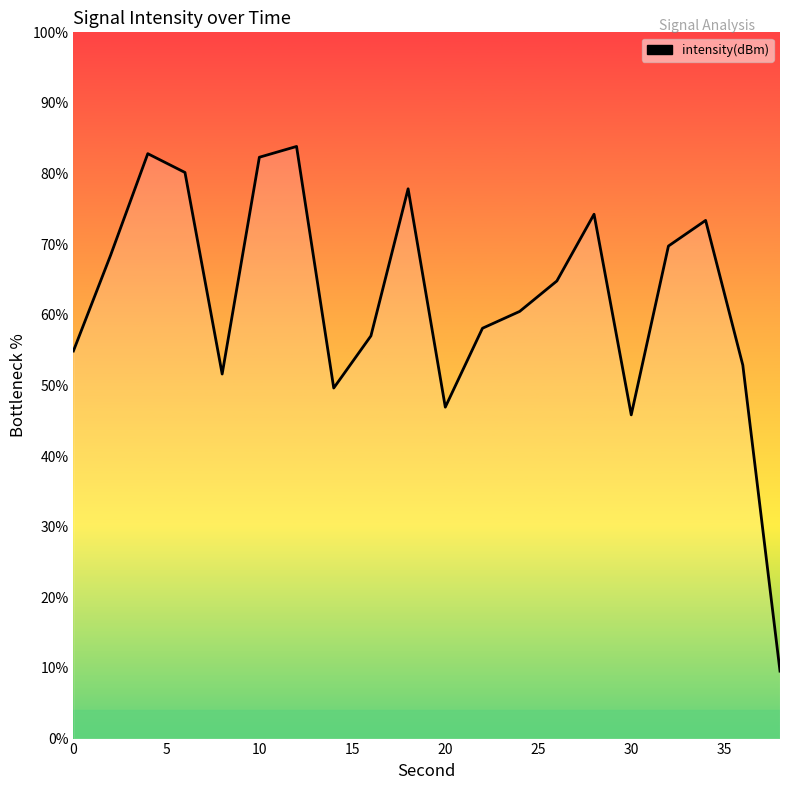

What is the difference between the maximum and minimum values?

74.3